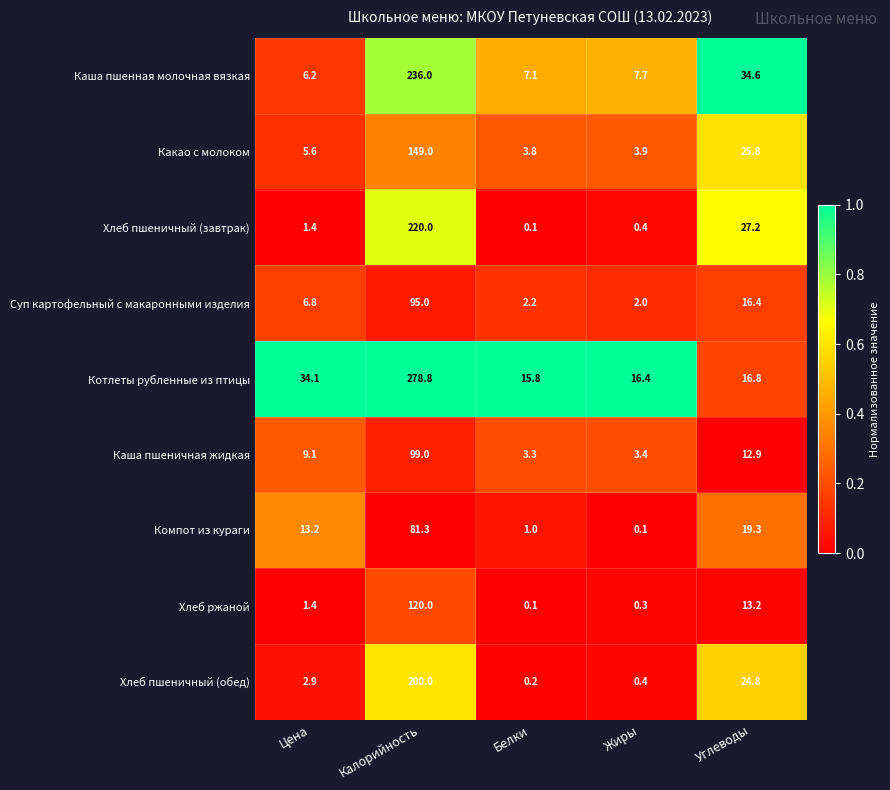

At which label does Какао с молоком reach its peak?

Калорийность